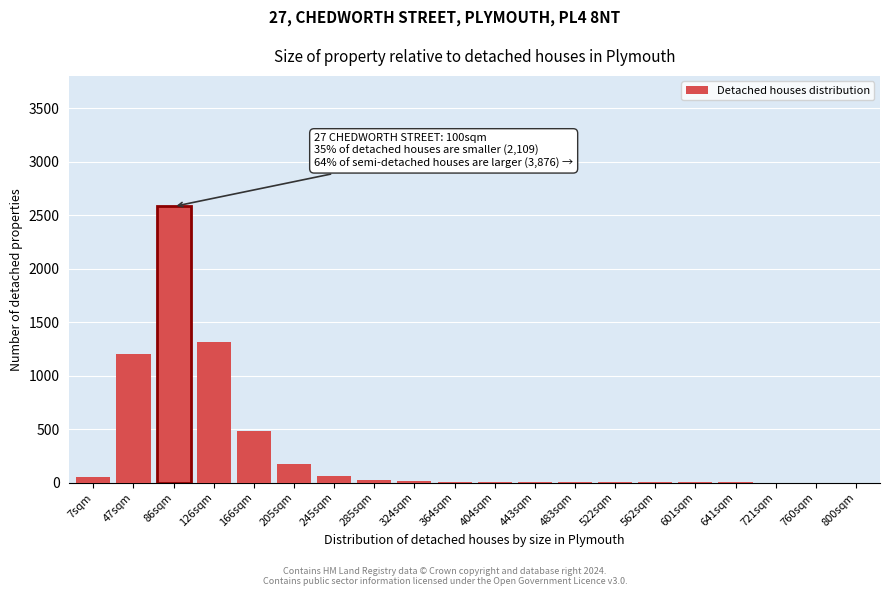

What is the sum of all values?

5934